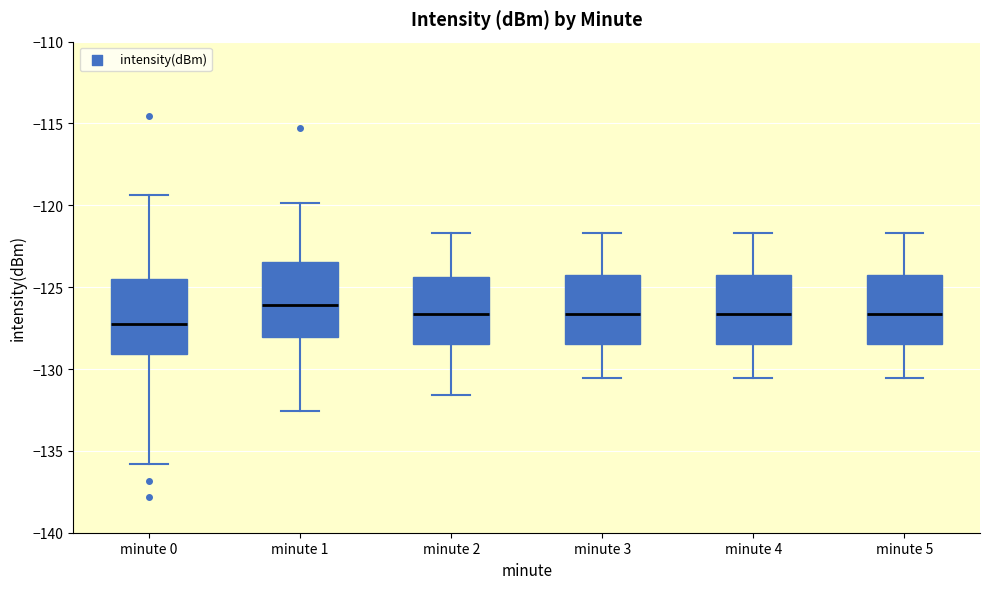

Reading left to right, transcribe this box plot: for each box, give where its median line is, the range the box spans, and where its two whiskers end, as read against the y-axis. The values are not printed on the chart, so give them approximately, as read against the axis.

minute 0: median -127.5, box -129.0 to -124.5, whiskers -136.0 to -119.5
minute 1: median -126.0, box -128.0 to -123.5, whiskers -132.5 to -120.0
minute 2: median -126.5, box -128.5 to -124.5, whiskers -131.5 to -121.5
minute 3: median -126.5, box -128.5 to -124.0, whiskers -130.5 to -121.5
minute 4: median -126.5, box -128.5 to -124.0, whiskers -130.5 to -121.5
minute 5: median -126.5, box -128.5 to -124.0, whiskers -130.5 to -121.5